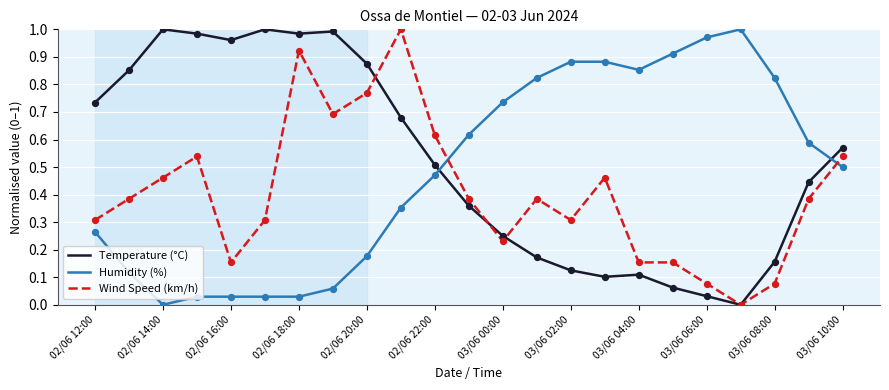

After their last crossing, which series has the higher values: Temperature (°C) or Humidity (%)?

Temperature (°C)